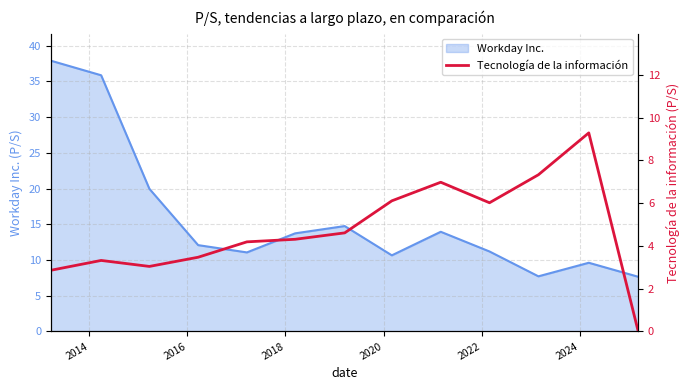

What is the lowest value of the Workday Inc. series?

7.7